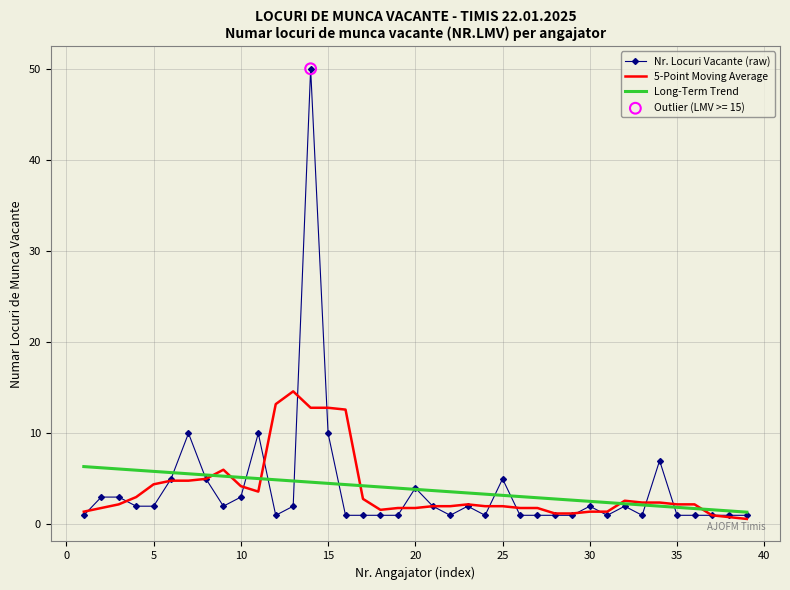

Which series has the widest spread of values?

Nr. Locuri Vacante (raw)